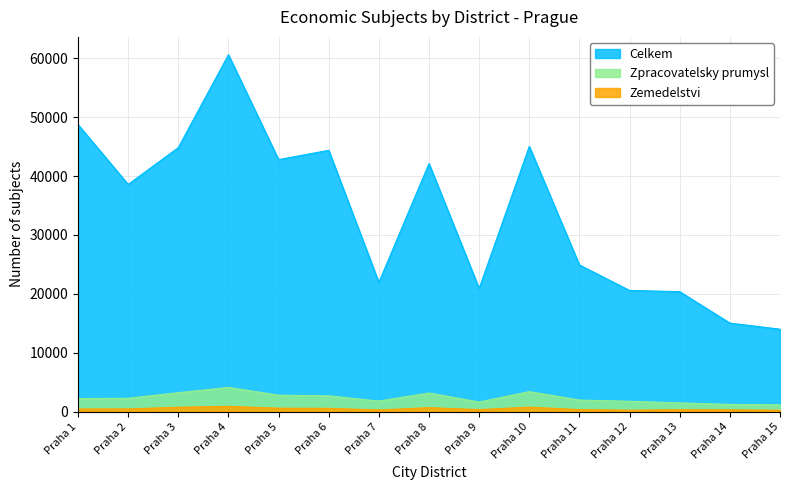

At which category does the chart reach its peak across all series?

Praha 4